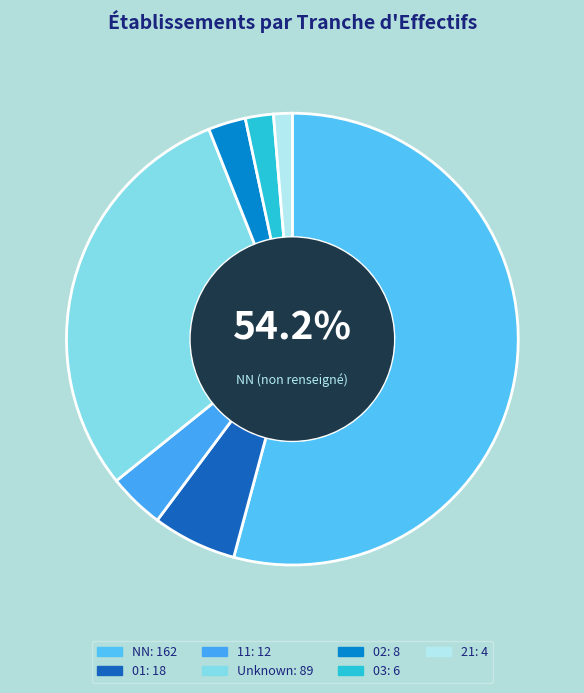

How many slices are in this pie chart?

7